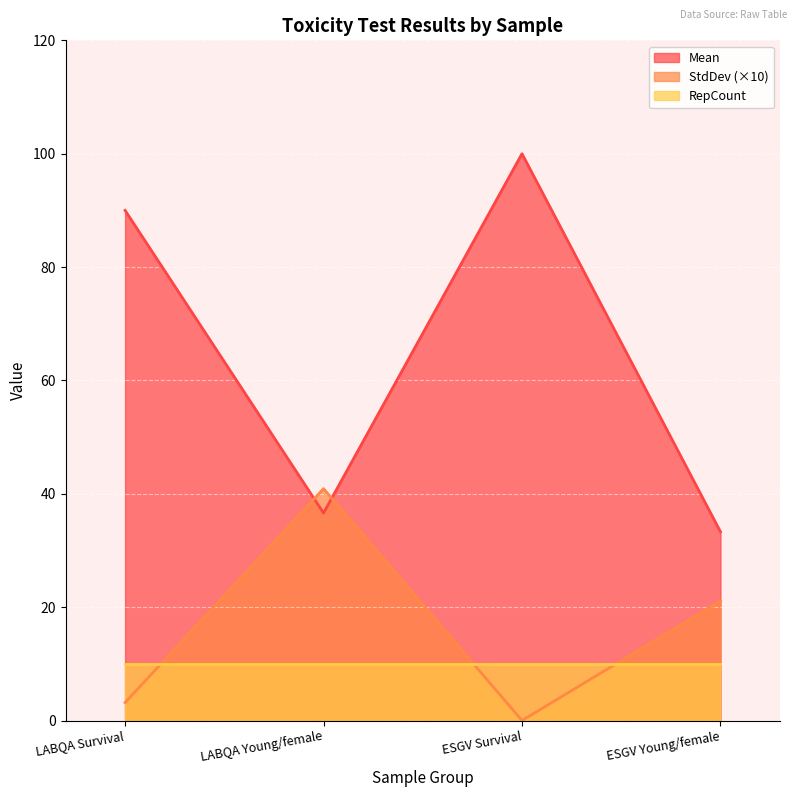

At ESGV Young/female, list the series in order from largest to smallest.

Mean, StdDev (×10), RepCount